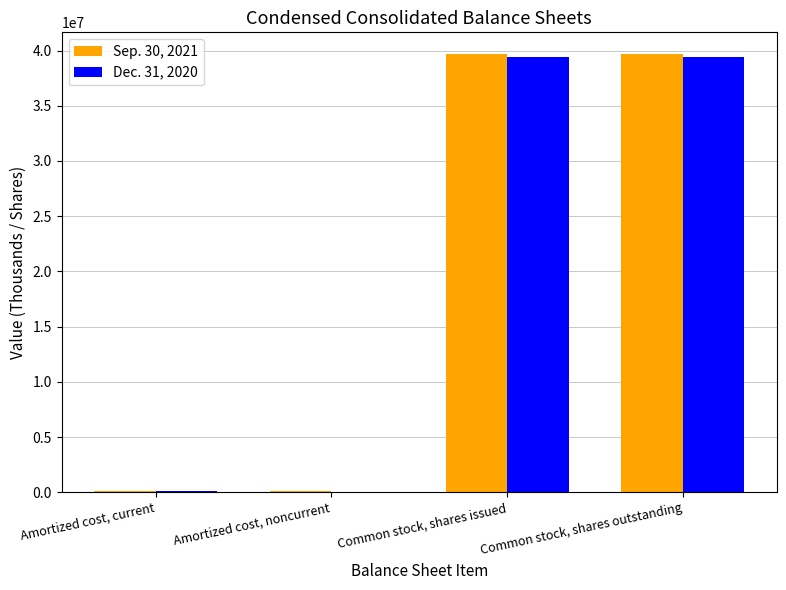

The Dec. 31, 2020 series shows 9946206 at Common stock, shares issued. True or false?

False